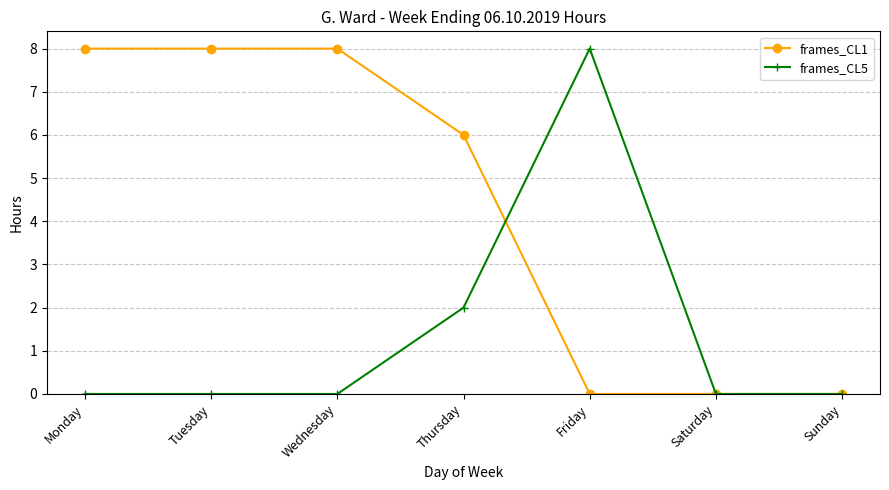

Reading left to right, extract all data points from this chart.

frames_CL1: 8	8	8	6	0	0	0
frames_CL5: 0	0	0	2	8	0	0